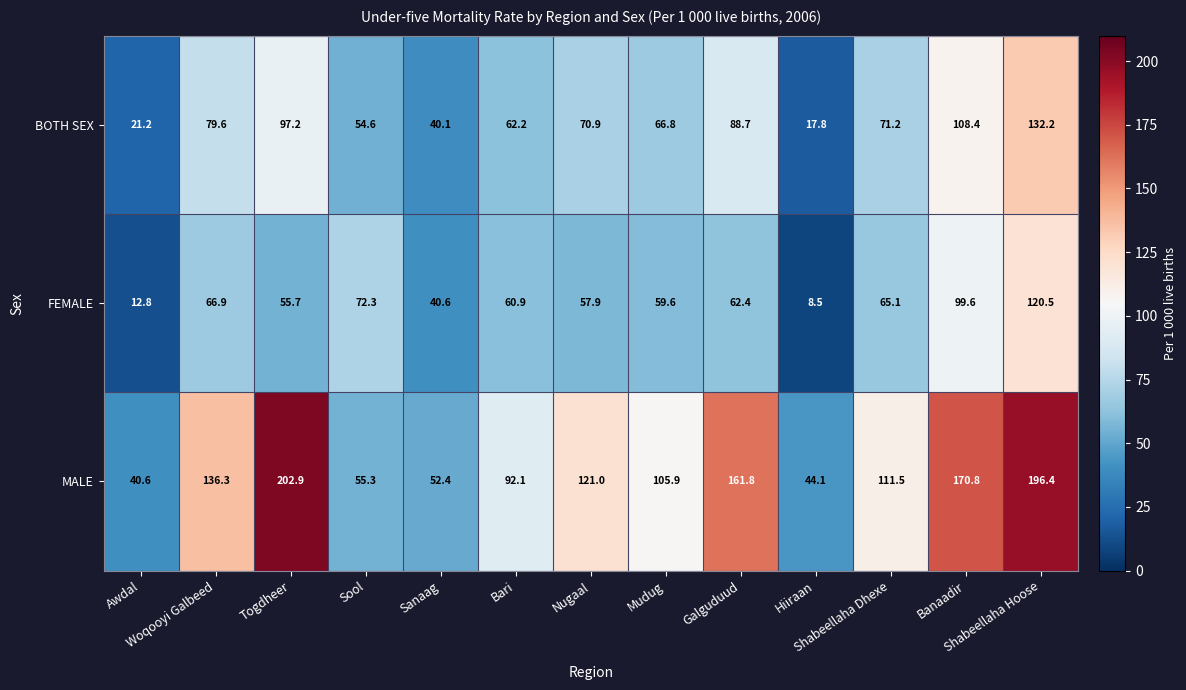

List the series in order of their peak value, lowest first.

FEMALE, BOTH SEX, MALE